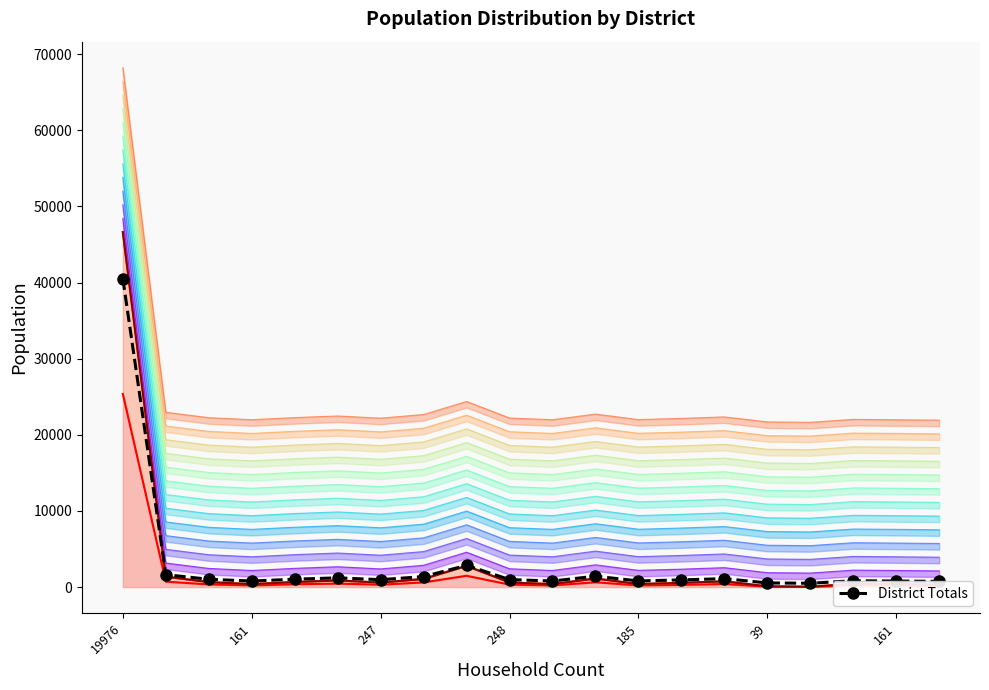

What is the difference between the second highest and minimum values?

2352.8